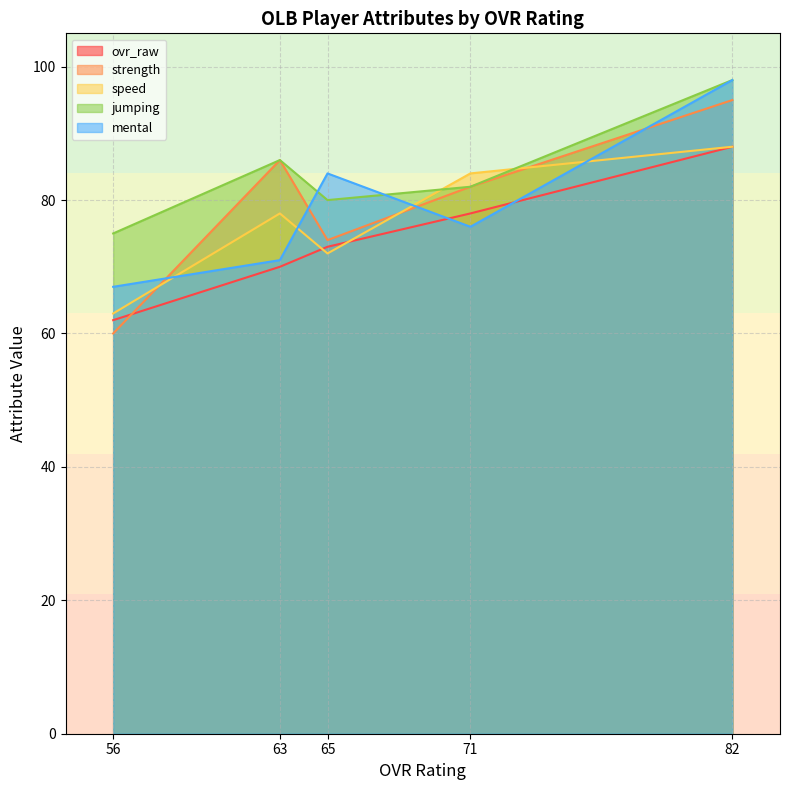

How many lines are shown in the chart?

5